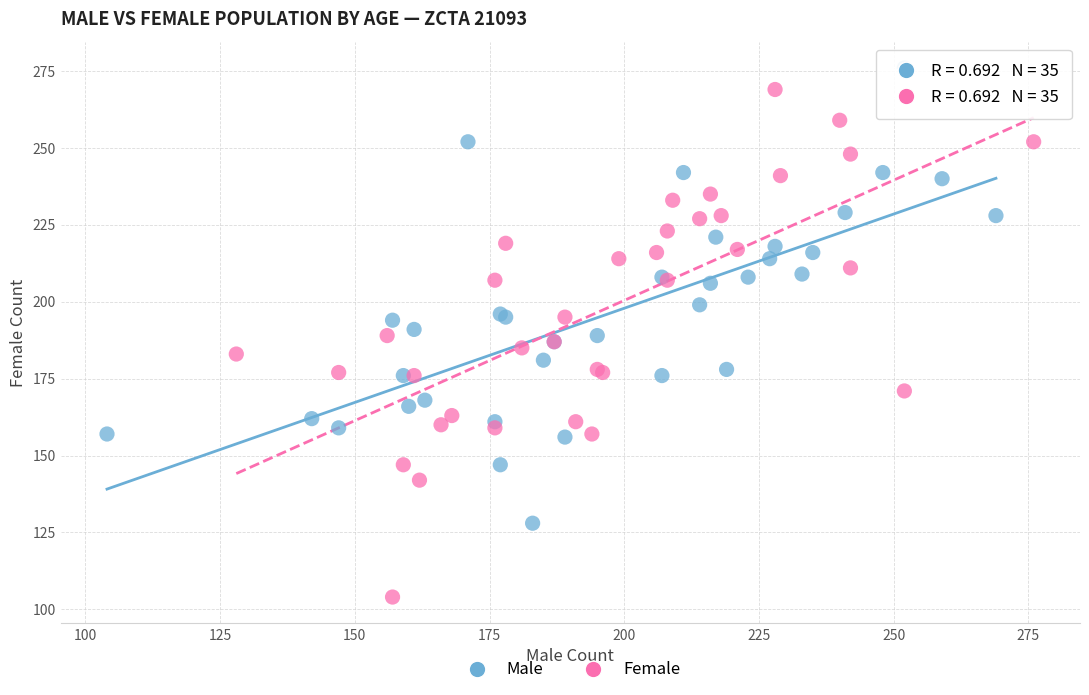

Which series contains the lowest Y value?

Female